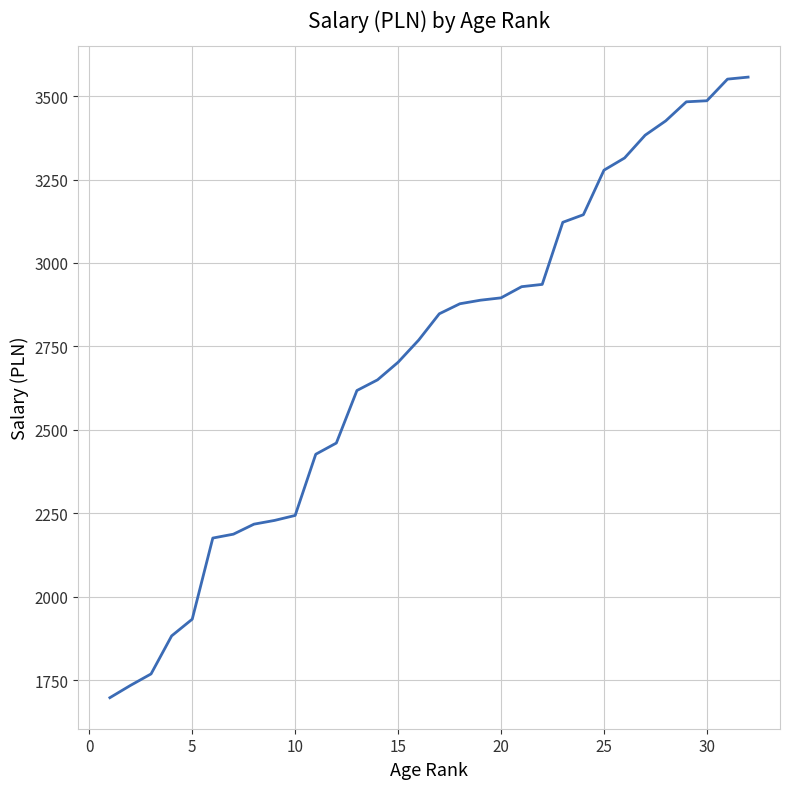

What is the difference between the maximum and minimum values?

1859.1